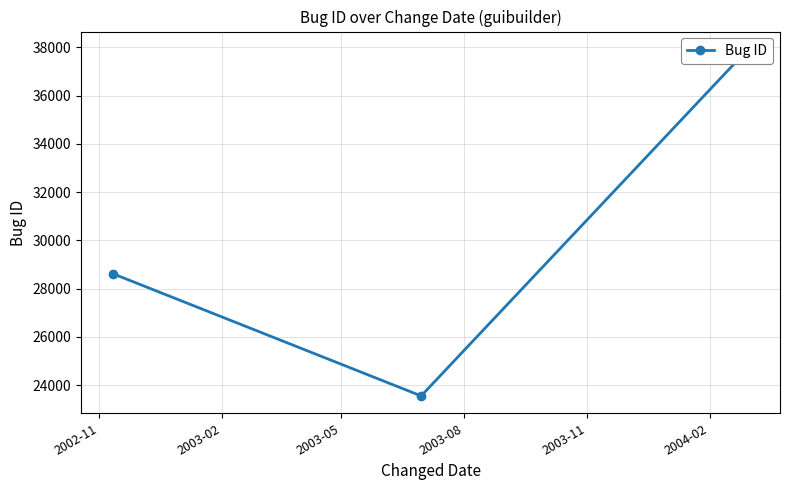

What is the difference between the maximum and minimum values?

14385